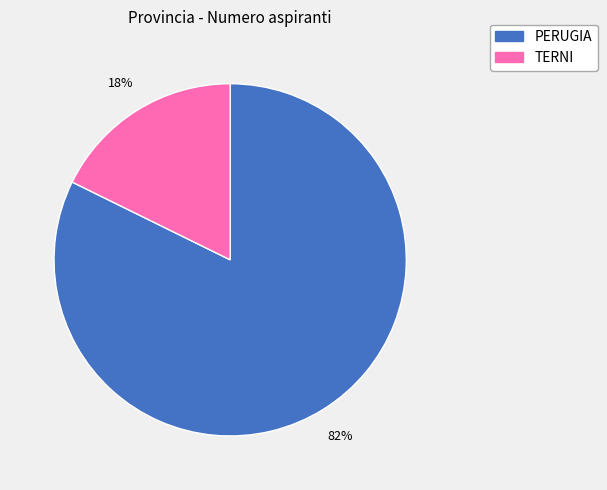

To the nearest percent, what is the average slice percentage?

50%